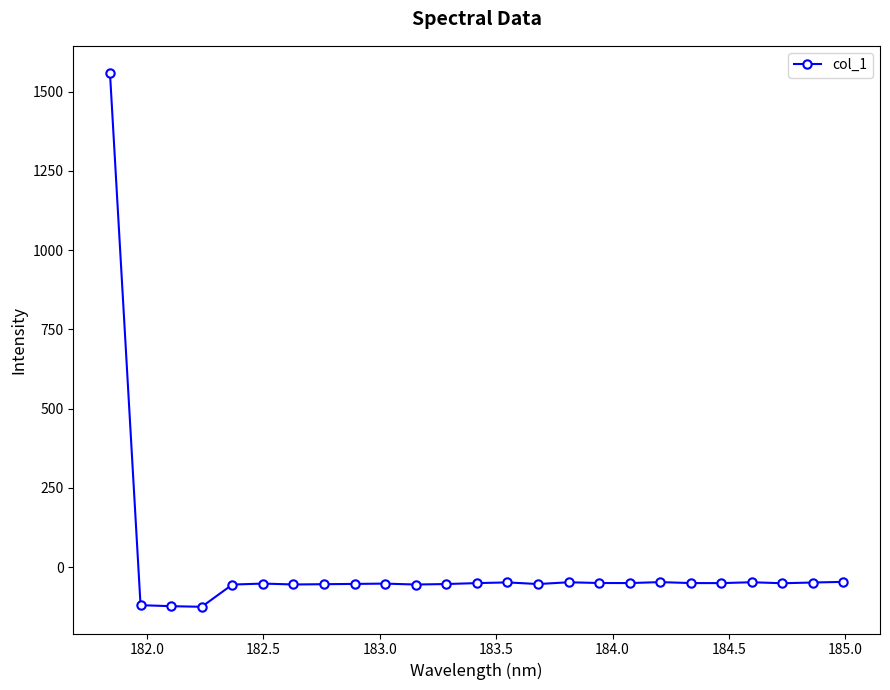

True or false: there are more than 2 points higher than both neighbors.

True